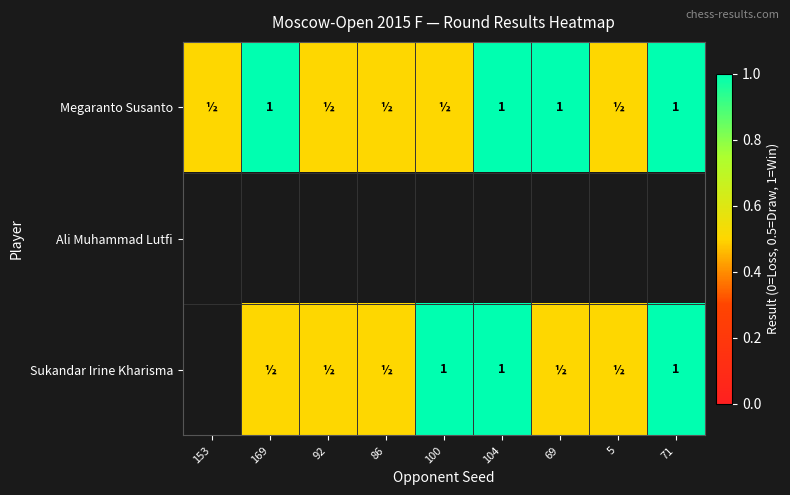

How many categories are shown in the chart?

9